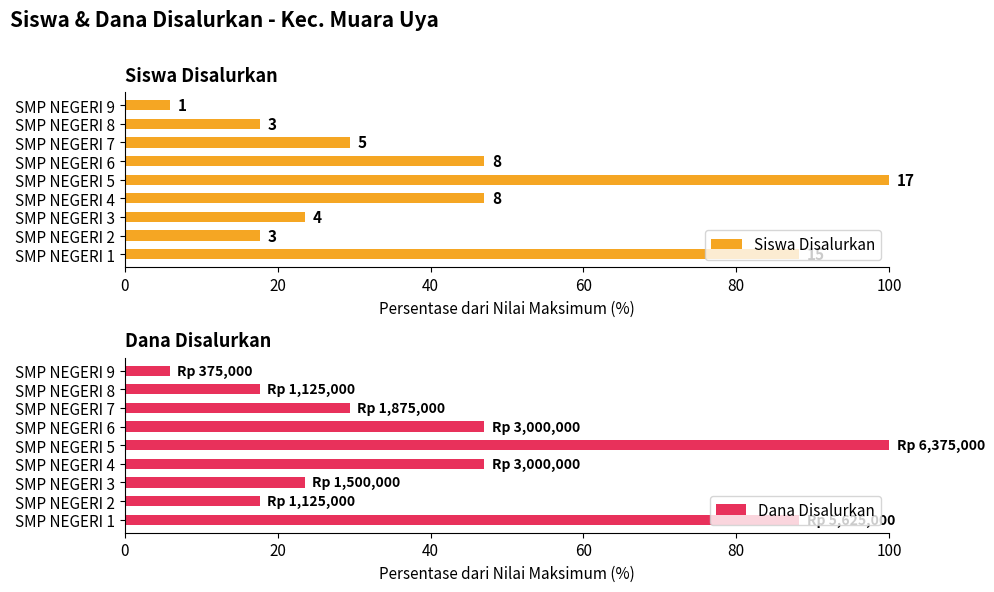

Which category has the highest value in the Dana Disalurkan series?

SMP NEGERI 5